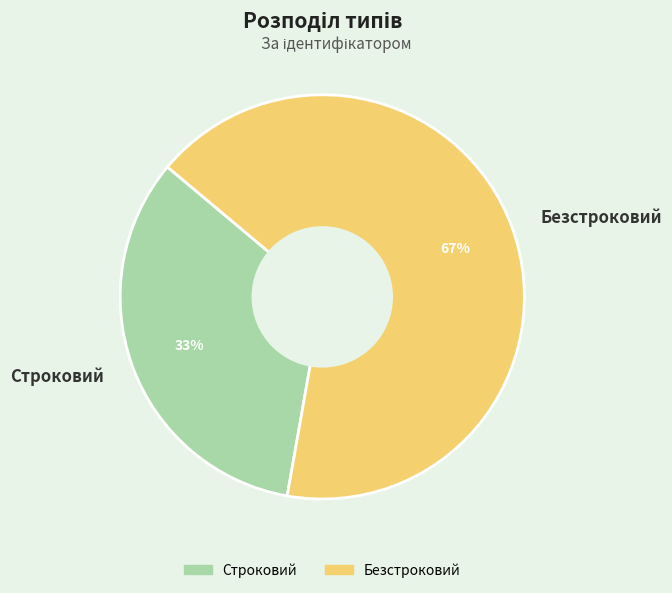

To the nearest percent, what portion does Безстроковий represent?

67%